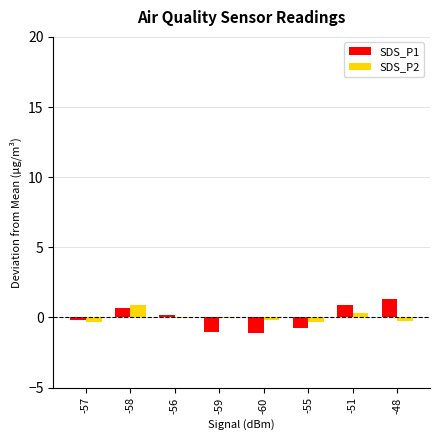

What are all the series names shown in the legend?

SDS_P1, SDS_P2